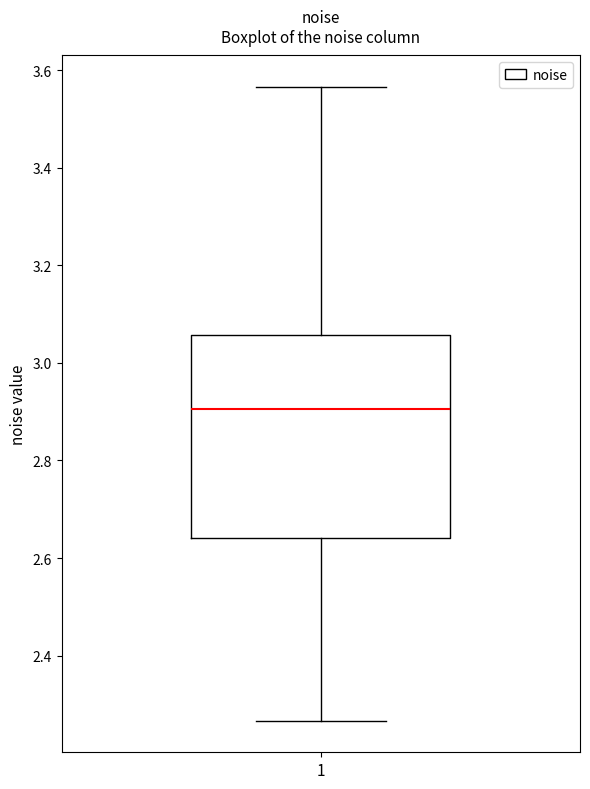

Where is the lower edge of the box at x = 1 on the y-axis? The values are not printed on the chart, so give them approximately, as read against the axis.

2.64